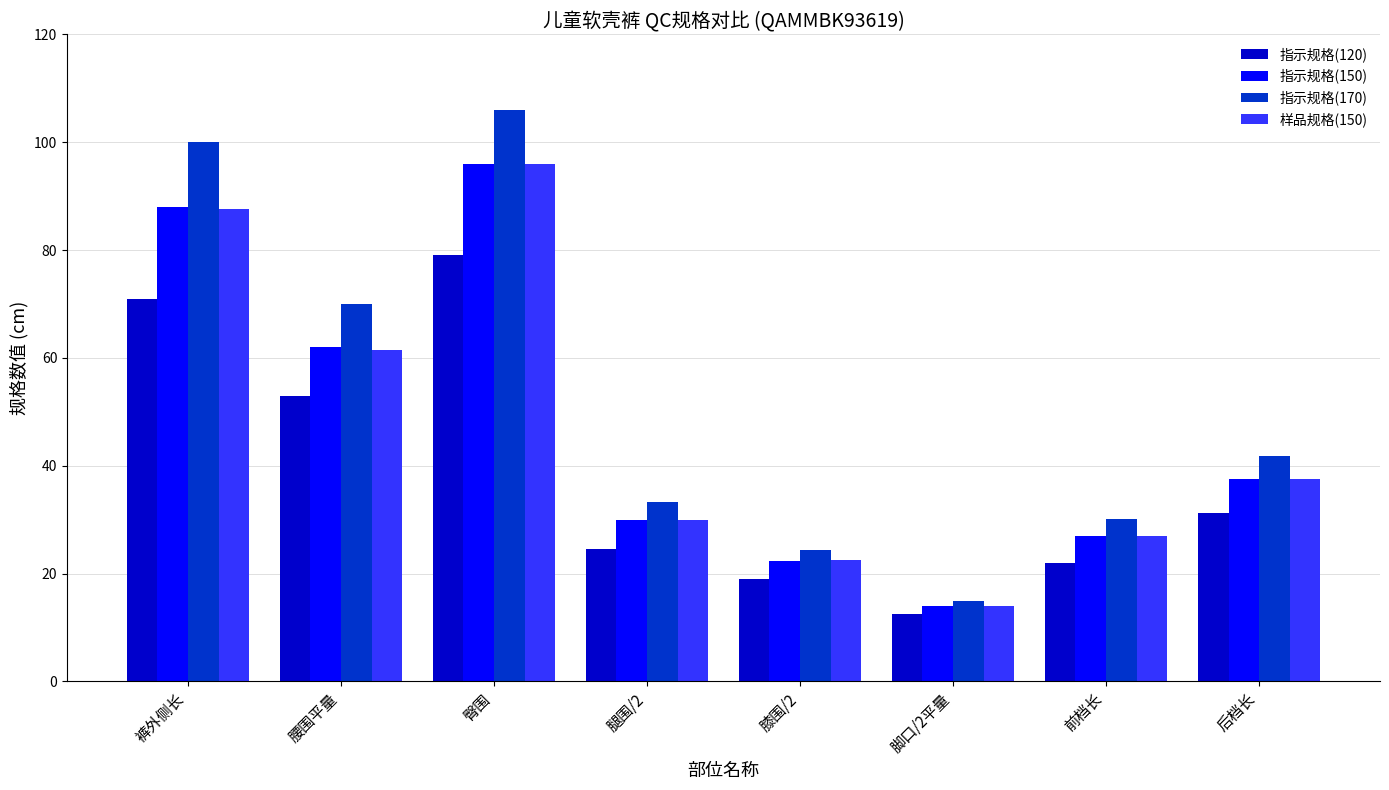

What are all the series names shown in the legend?

指示规格(120), 指示规格(150), 指示规格(170), 样品规格(150)